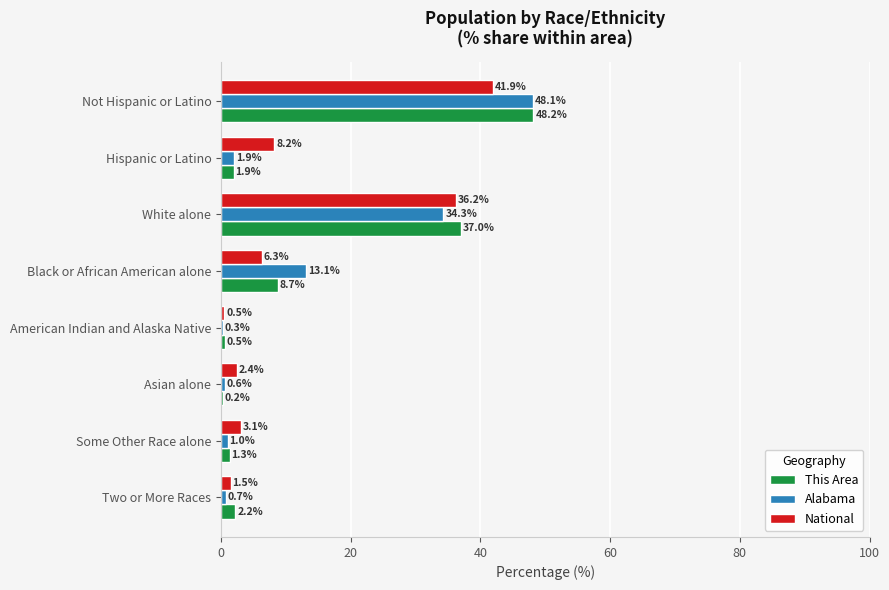

What is the sum of all This Area values?

100.0